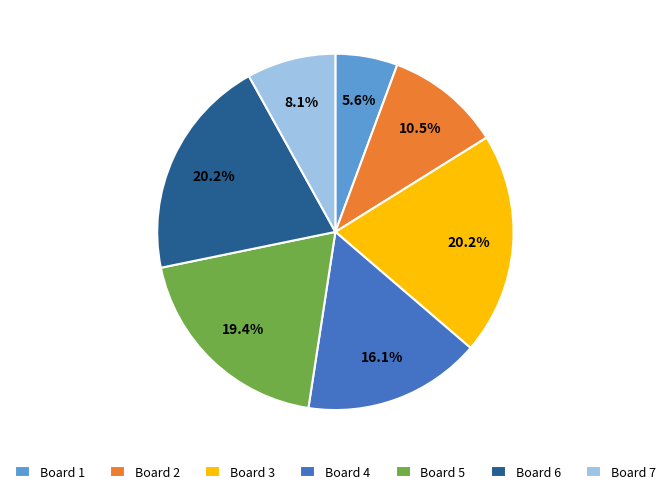

To the nearest percent, what is the average slice percentage?

14%